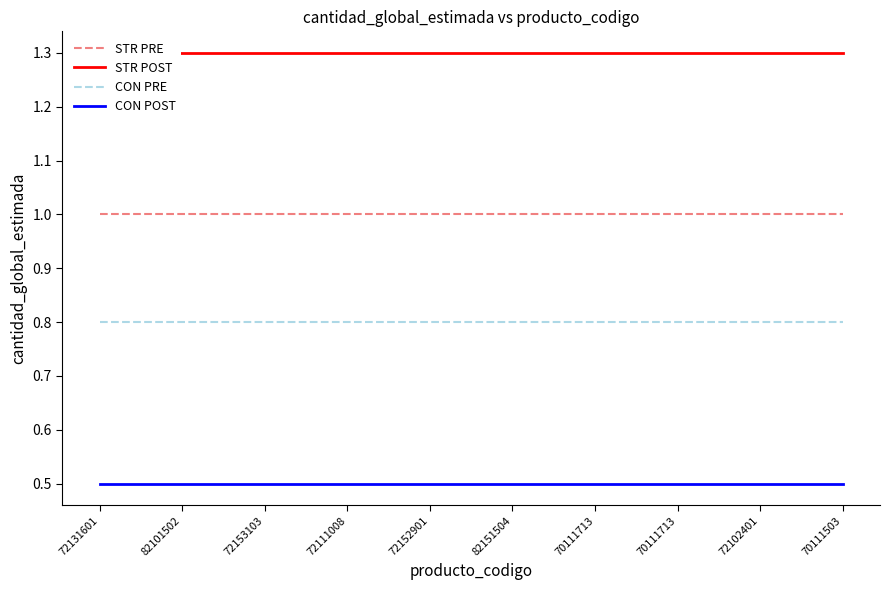

What is the total value across all series at 72152901?

3.6